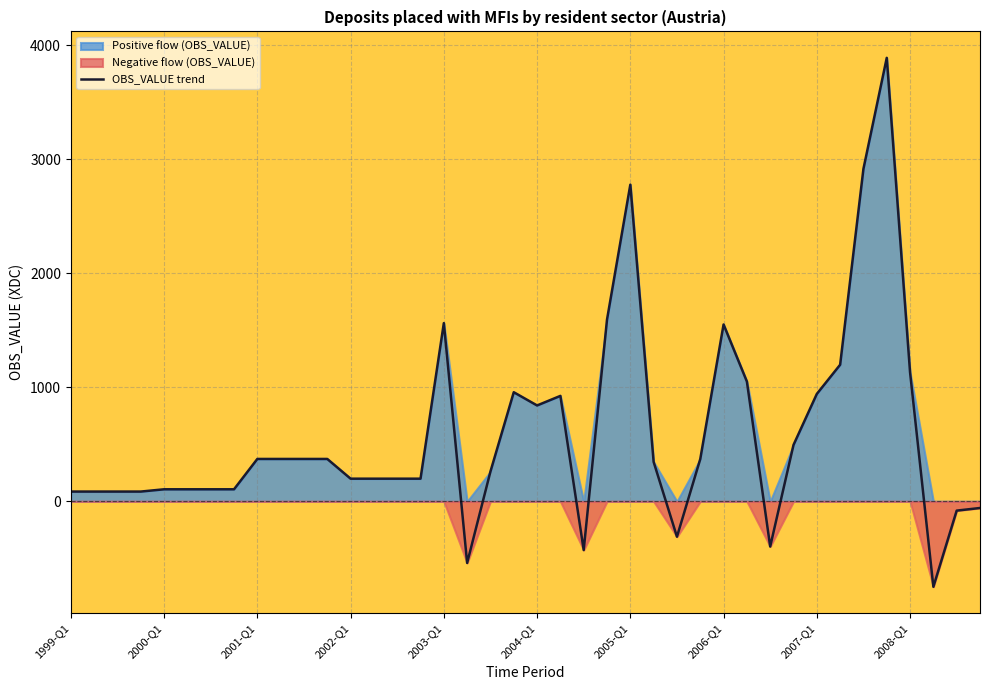

How many series are shown in this chart?

1